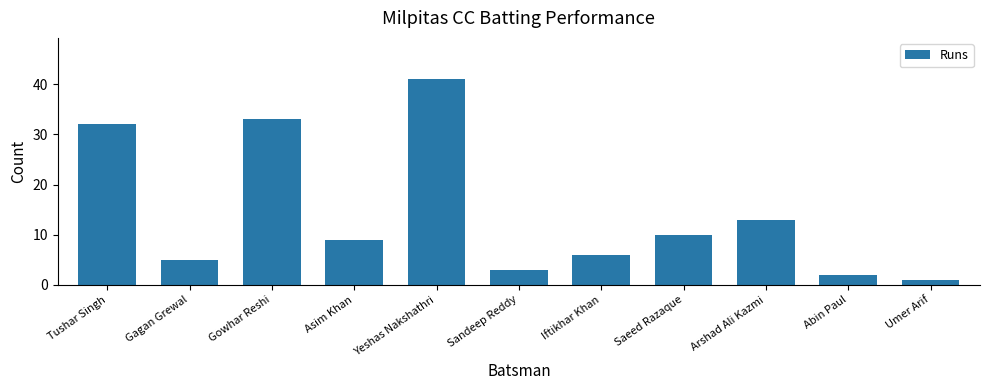

Reading right to left, list all the values displayed in this chart.

1	2	13	10	6	3	41	9	33	5	32